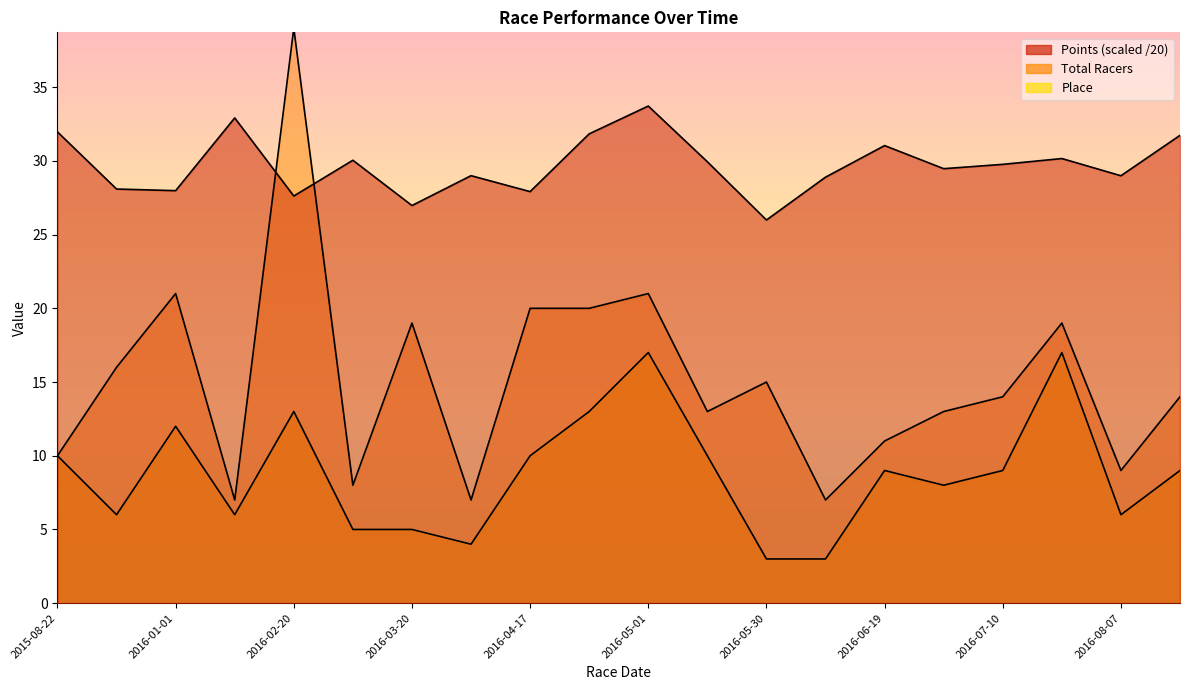

Which series has the widest spread of values?

Total Racers